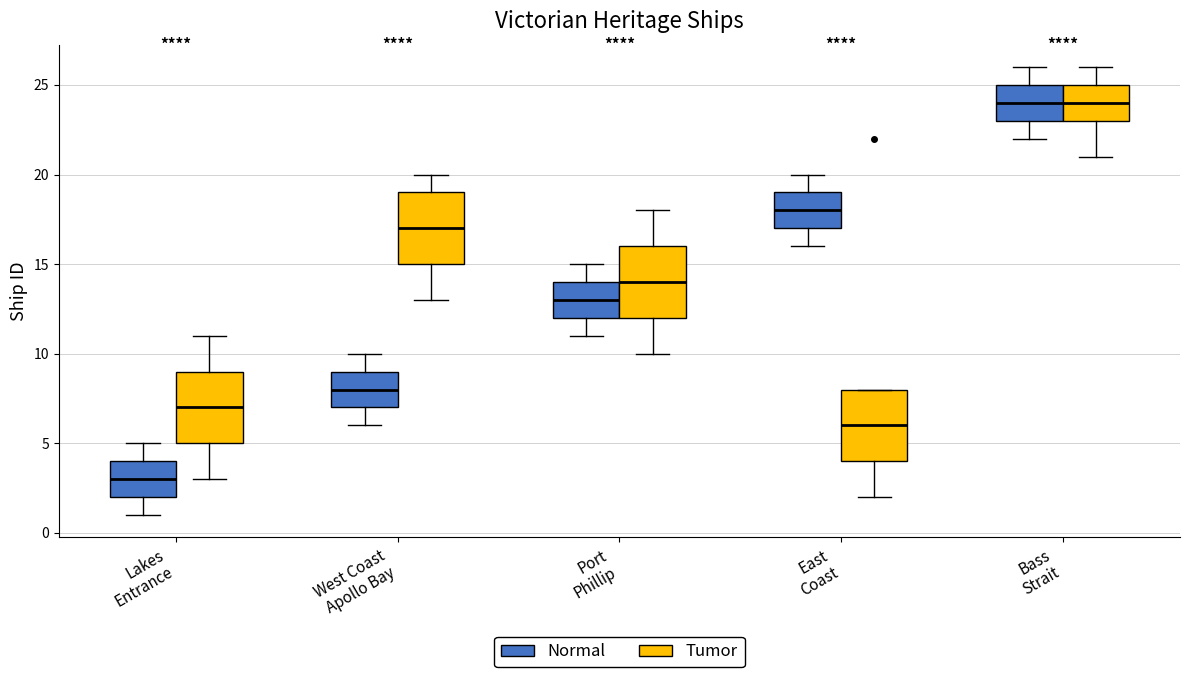

Reading left to right, transcribe this box plot: for each box, give where its median line is, the range the box spans, and where its two whiskers end, as read against the y-axis. The values are not printed on the chart, so give them approximately, as read against the axis.

Lakes Entrance (Normal): median 3, box 2 to 4, whiskers 1 to 5
Lakes Entrance (Tumor): median 7, box 5 to 9, whiskers 3 to 11
West Coast Apollo Bay (Normal): median 8, box 7 to 9, whiskers 6 to 10
West Coast Apollo Bay (Tumor): median 17, box 15 to 19, whiskers 13 to 20
Port Phillip (Normal): median 13, box 12 to 14, whiskers 11 to 15
Port Phillip (Tumor): median 14, box 12 to 16, whiskers 10 to 18
East Coast (Normal): median 18, box 17 to 19, whiskers 16 to 20
East Coast (Tumor): median 6, box 4 to 8, whiskers 2 to 8
Bass Strait (Normal): median 24, box 23 to 25, whiskers 22 to 26
Bass Strait (Tumor): median 24, box 23 to 25, whiskers 21 to 26